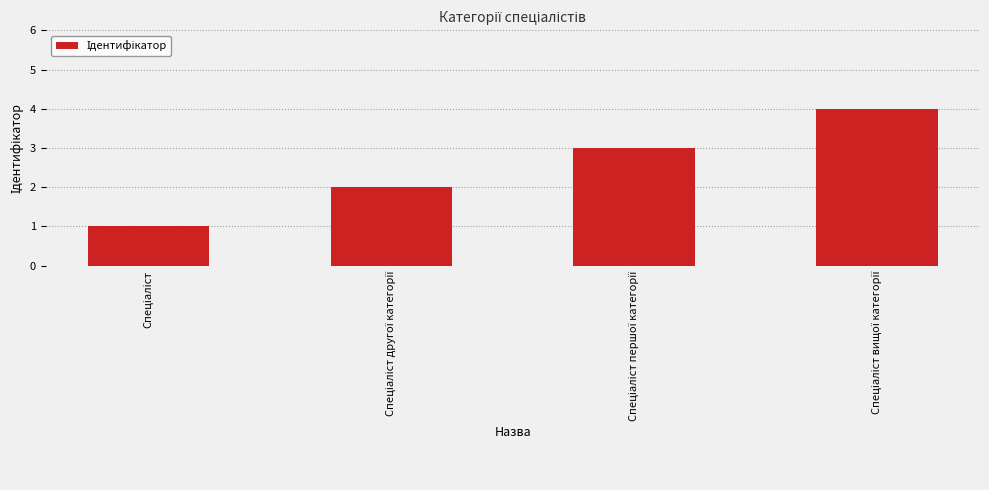

What is the sum of all values?

10